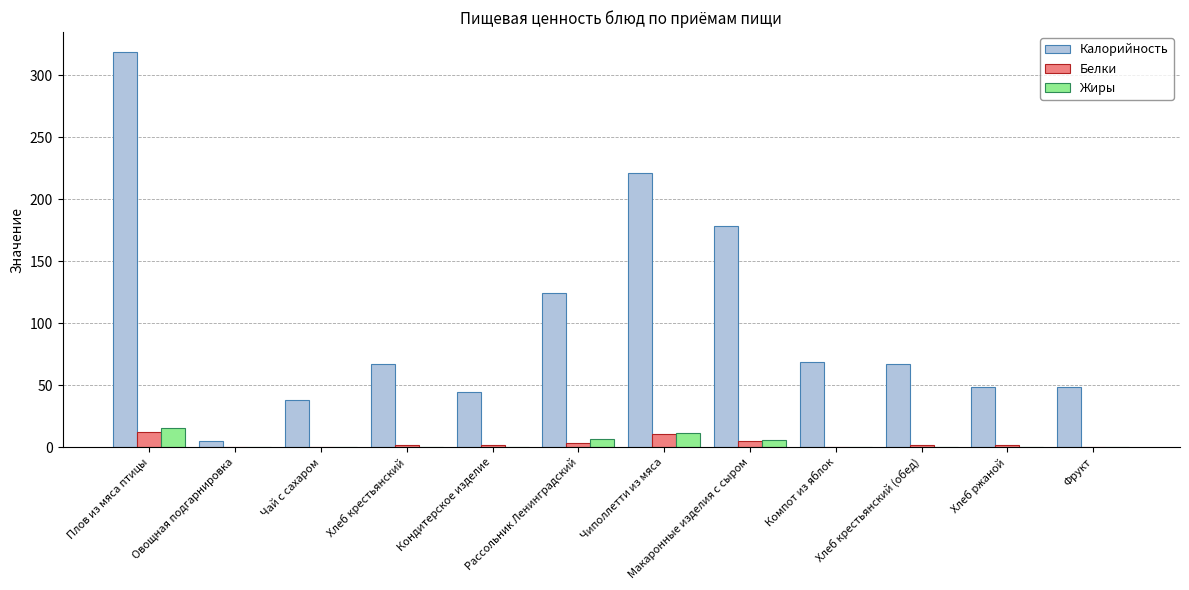

How many distinct data groups are displayed?

3